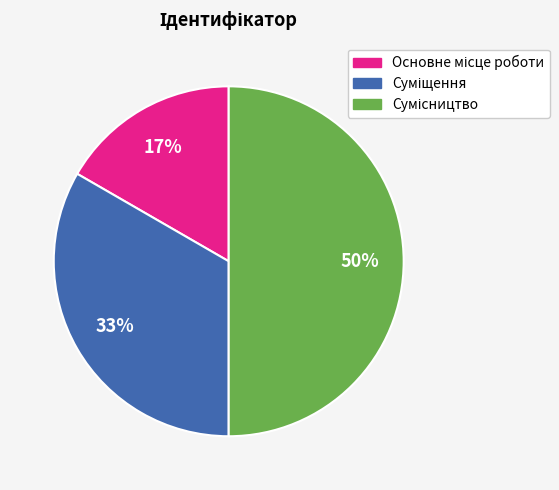

To the nearest percent, what is the average slice percentage?

33%